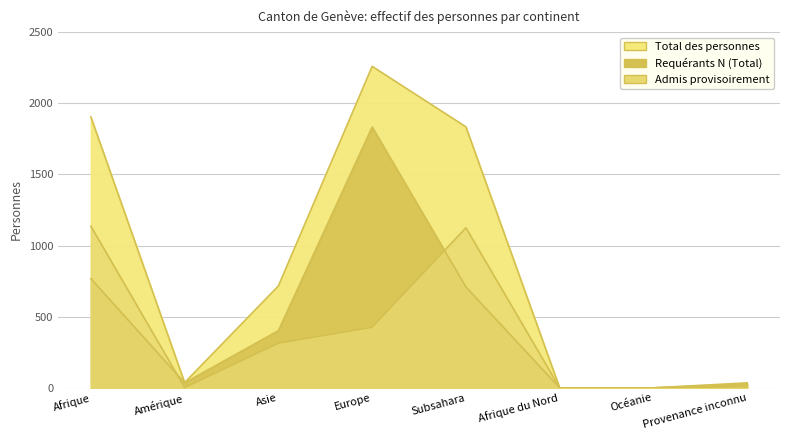

What is the difference between the maximum and second lowest values in the Requérants N (Total) series?

1833